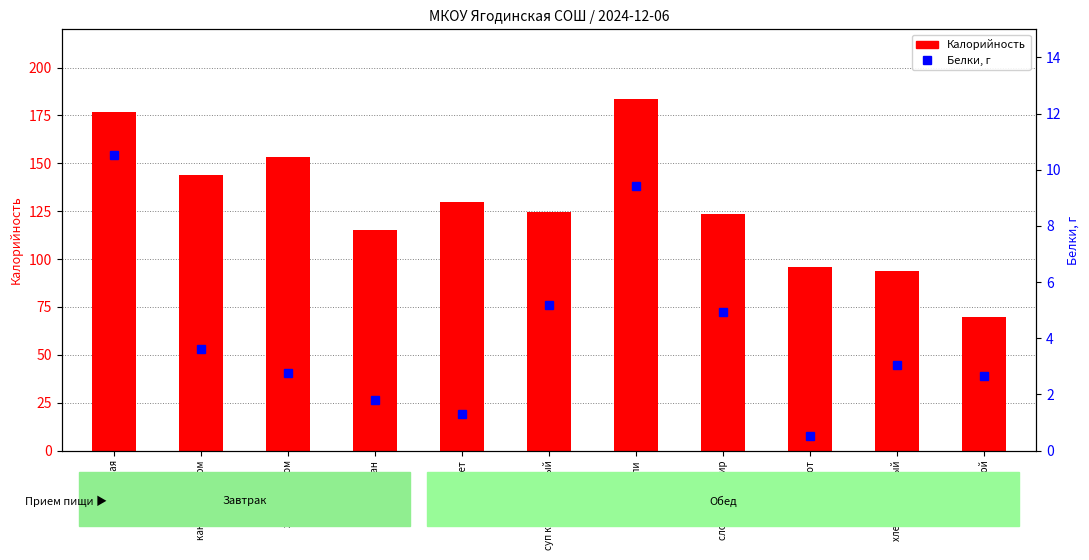

What is the difference between the maximum and minimum values in the Белки, г series?

10.0